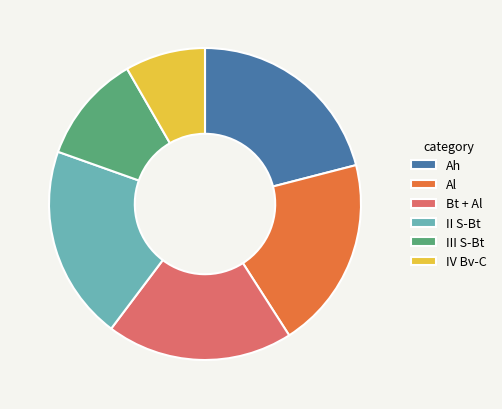

Does III S-Bt represent more than half of the total?

No